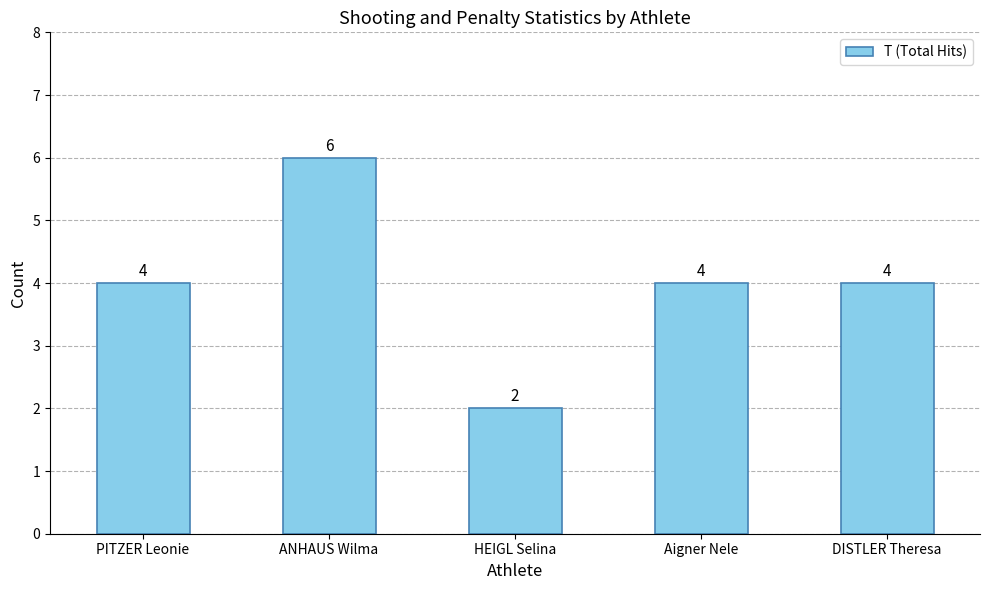

True or false: the data shows 6 at ANHAUS Wilma.

True